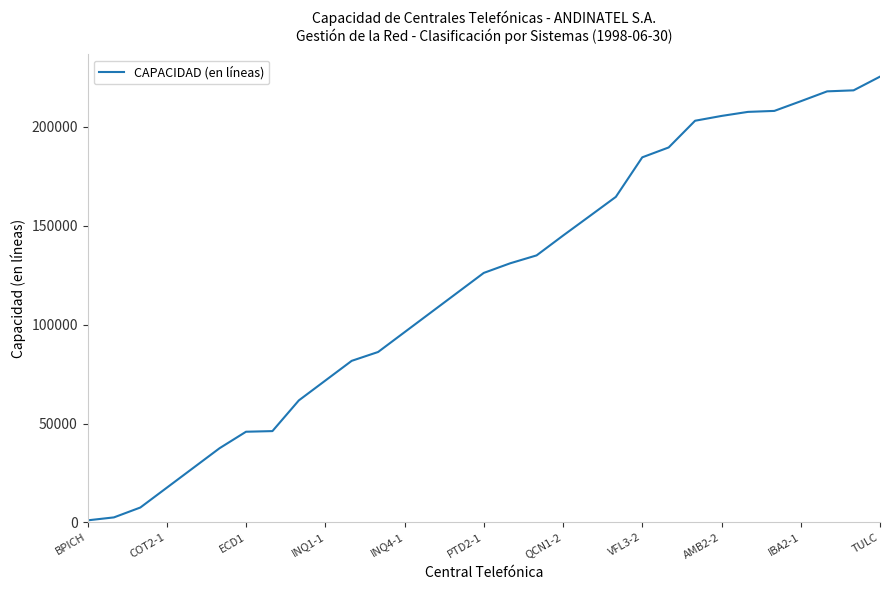

What is the difference between the maximum and minimum values?

224437